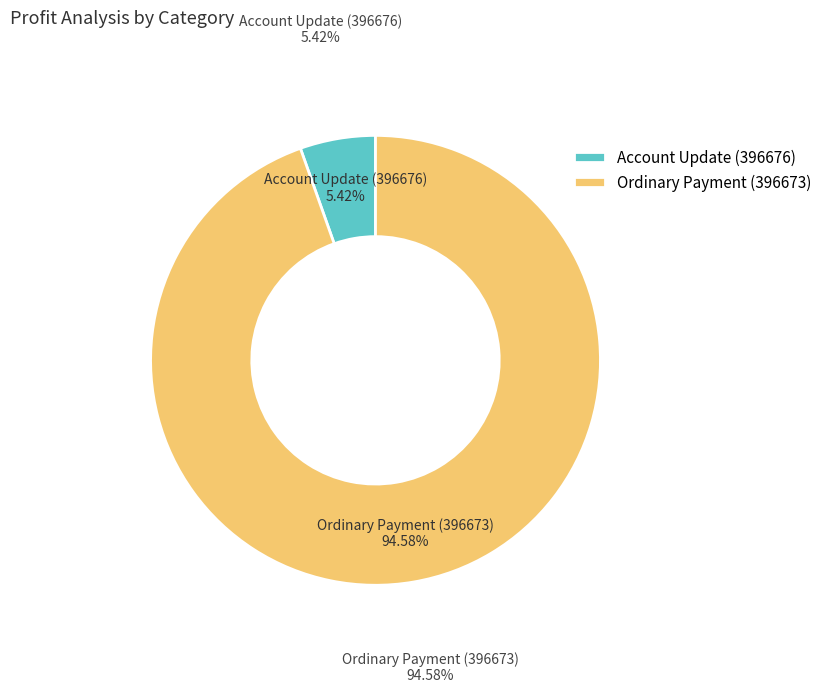

Which category has the smallest portion of the pie?

Account Update (396676)